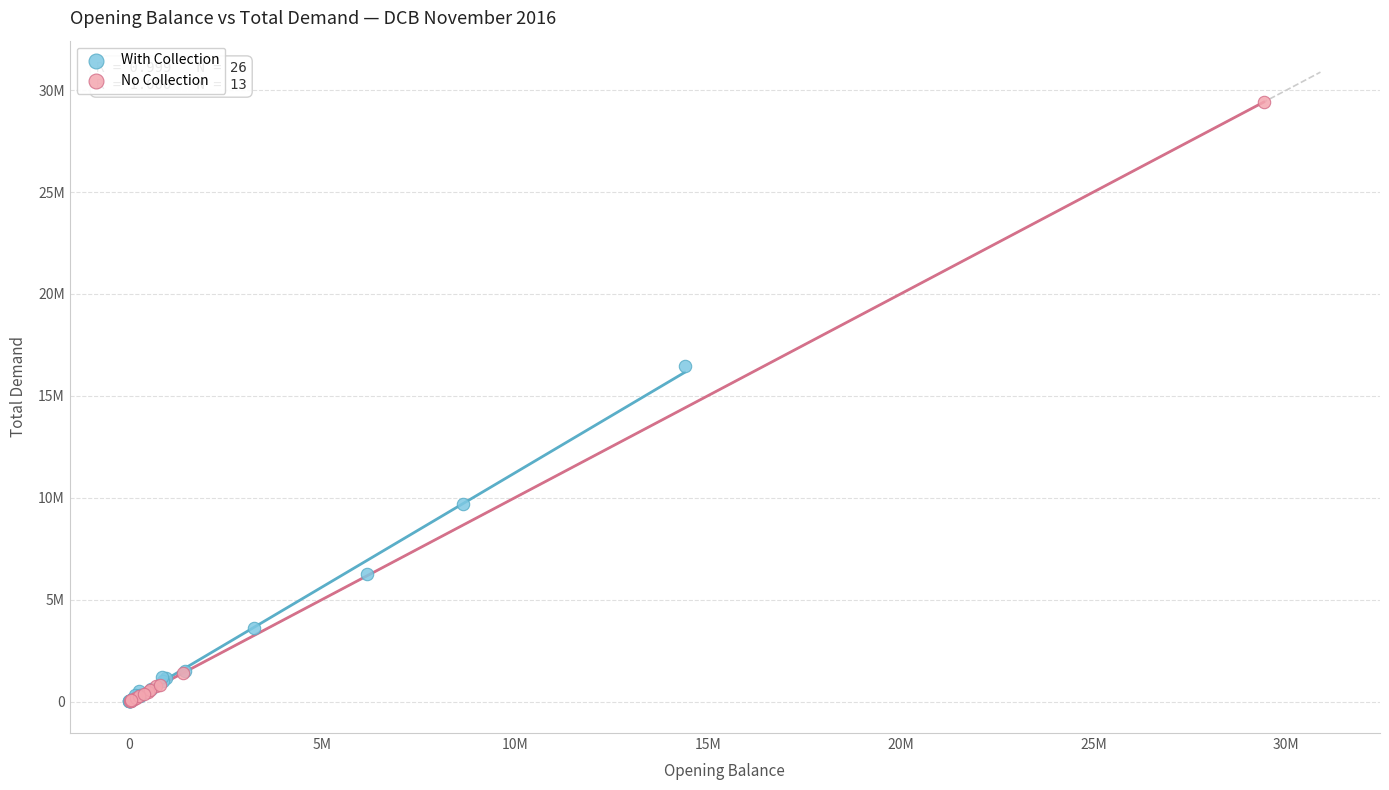

Which series reaches the maximum Y coordinate?

No Collection